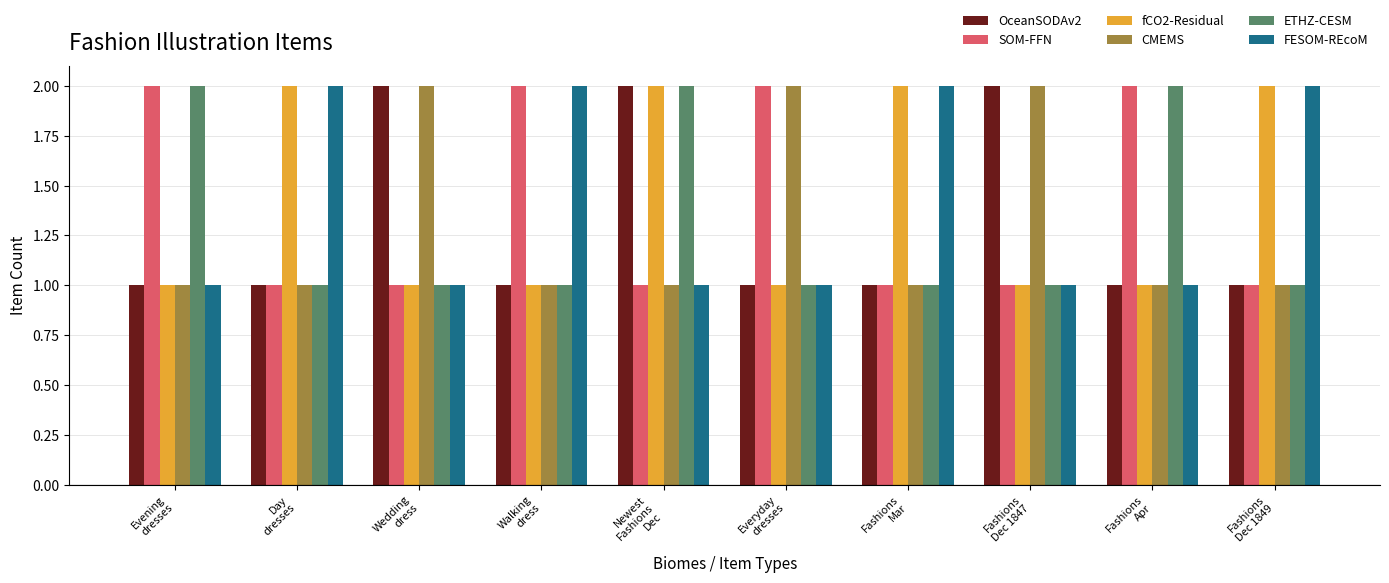

The fCO2-Residual series shows 1 at Fashions
Apr. True or false?

True